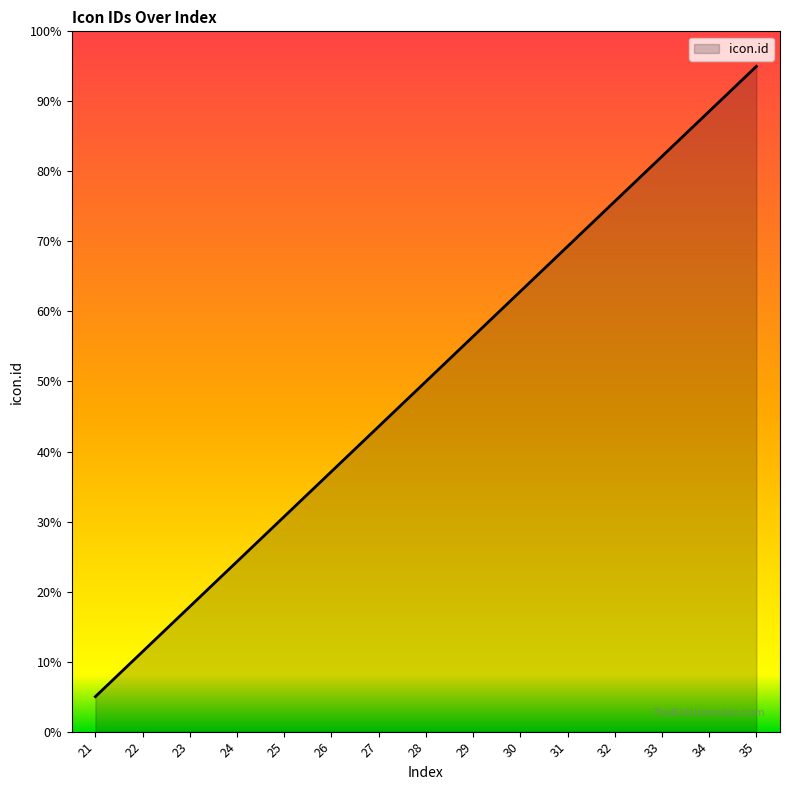

Approximately how many times larger is the value at 30 compared to 25?

2.0